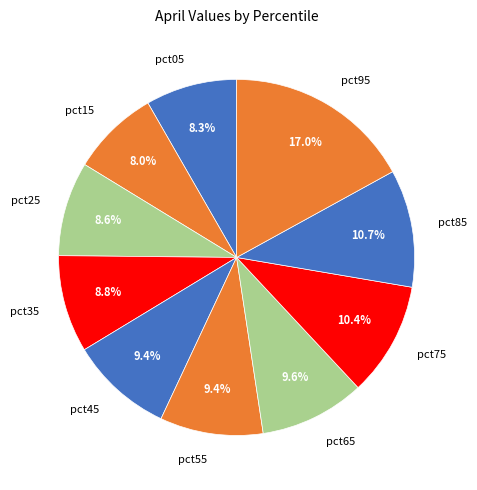

To the nearest percent, what percentage of the pie is pct55?

9%